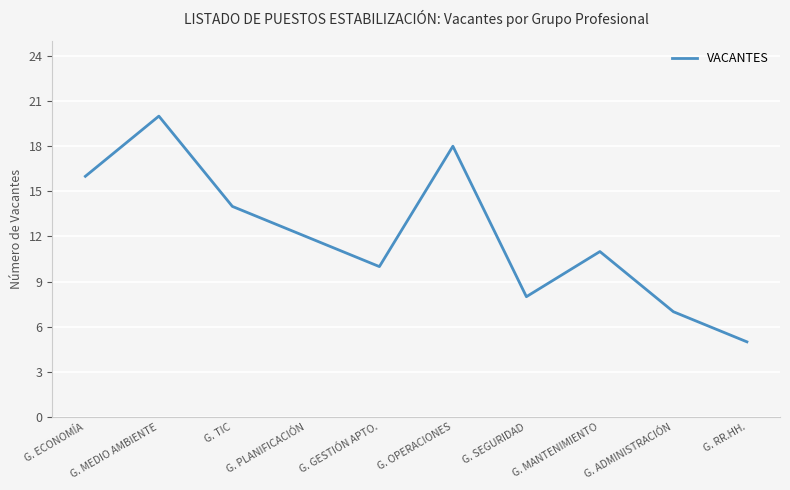

Approximately how many times larger is the value at G. SEGURIDAD compared to G. GESTIÓN APTO.?

0.8